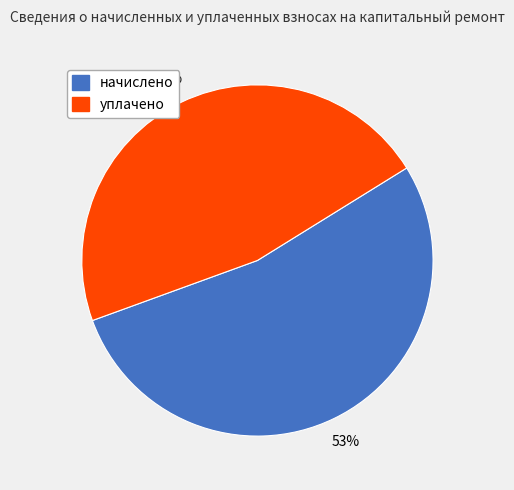

How many slices are in this pie chart?

2